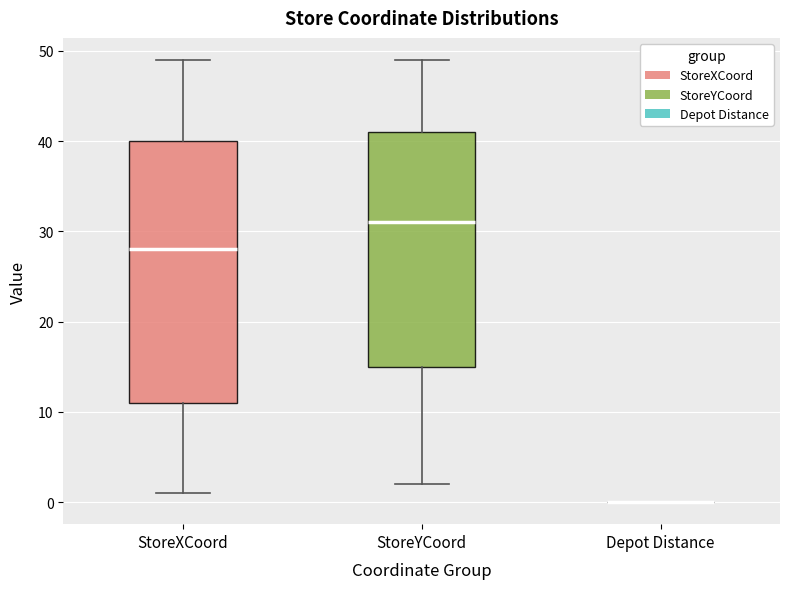

Which box is the tallest, from its lower edge to its upper edge?

StoreXCoord